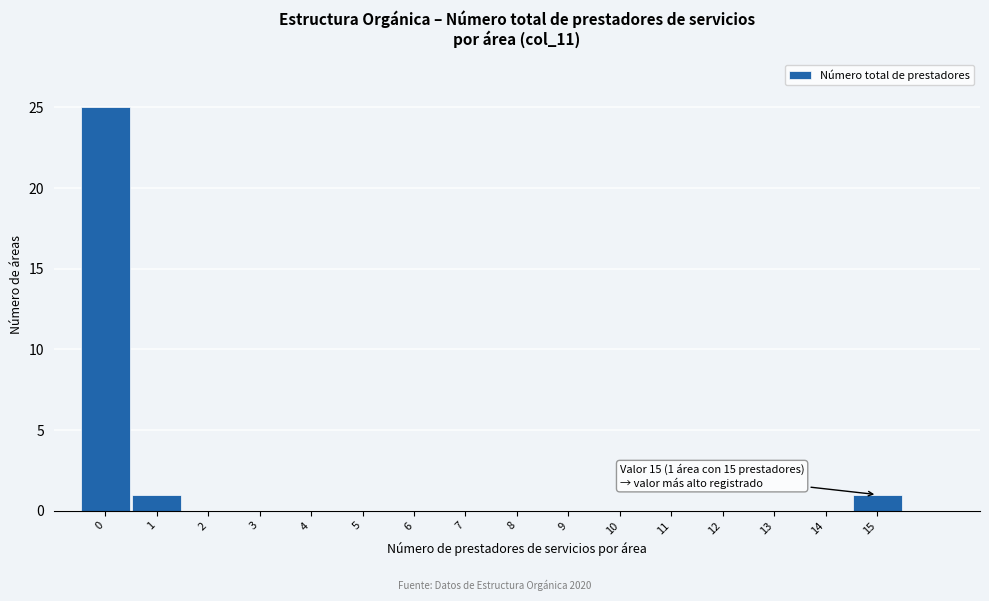

Which range on the x-axis has the tallest bar?

-0.5 to 0.5